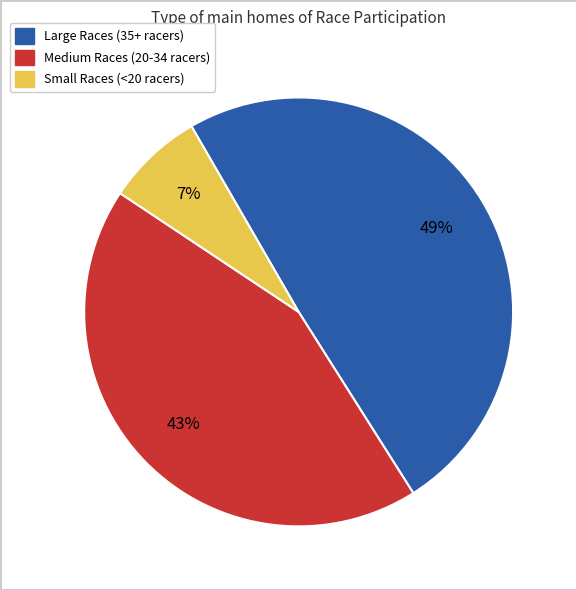

Does any single category account for the majority?

No